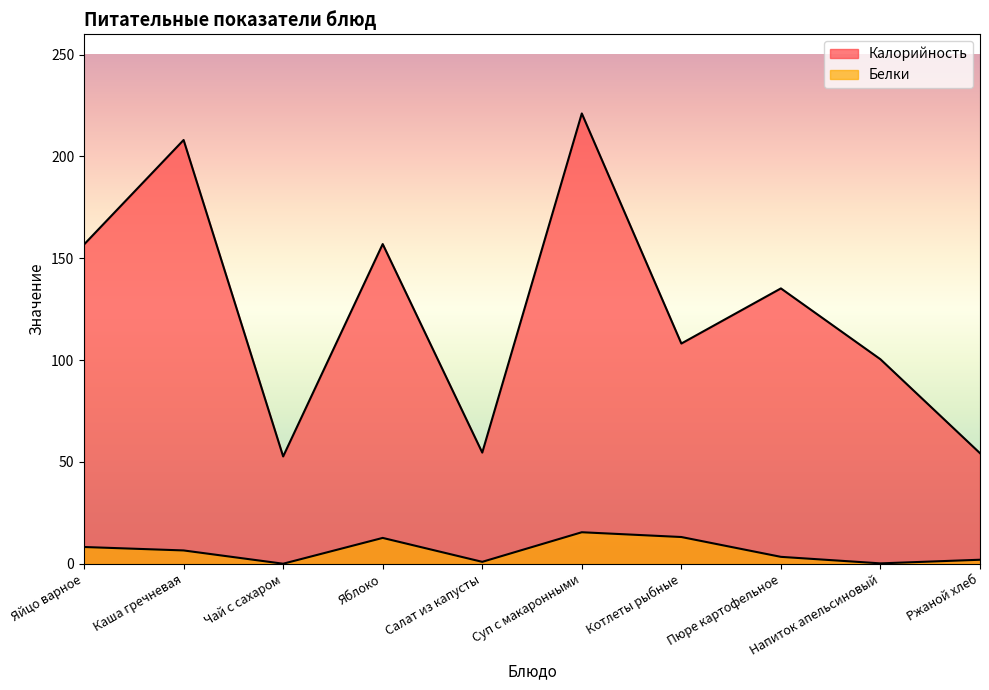

What is the difference between the second highest and minimum values in the Калорийность series?

155.4